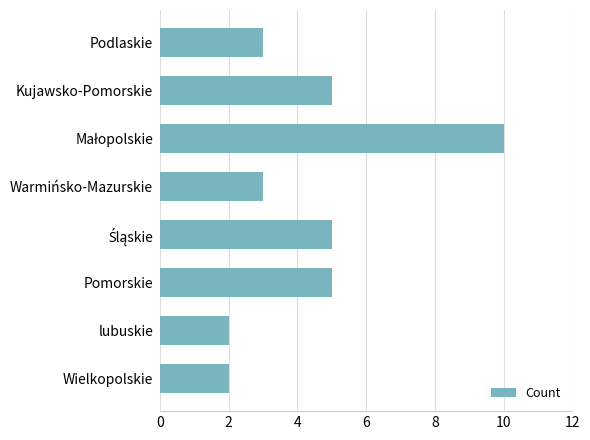

What is the minimum value shown in the chart?

2